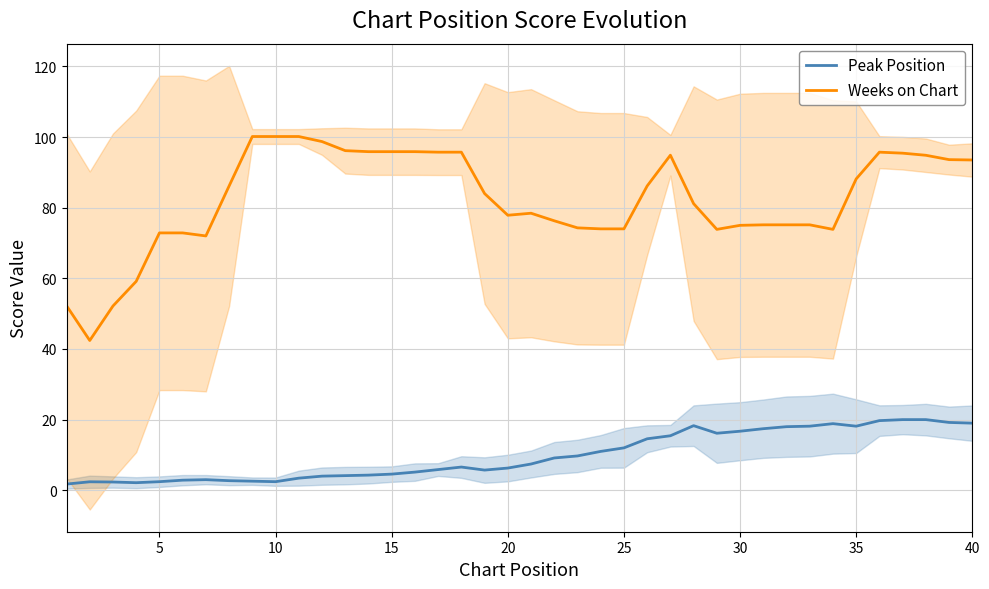

The Weeks on Chart series shows 55.7 at 40. True or false?

False